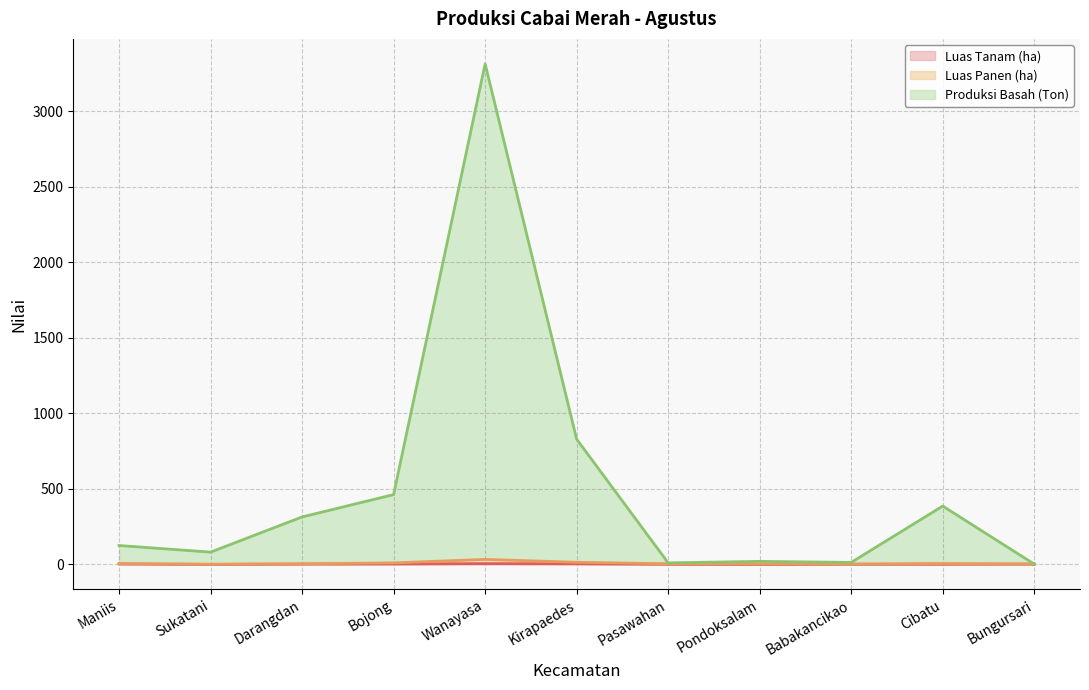

At how many categories does at least one series exceed 1549?

1